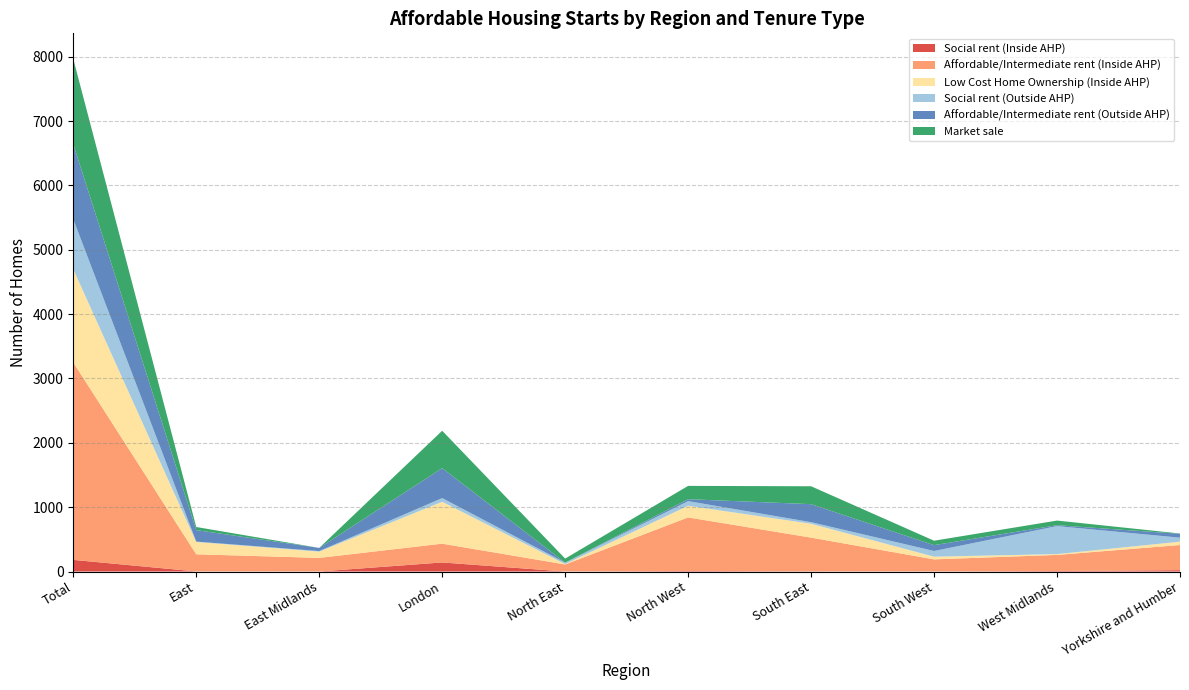

Reading right to left, what are all the values shown in this chart?

Social rent (Inside AHP): Yorkshire and Humber=21	West Midlands=8	South West=0	South East=2	North West=8	North East=0	London=141	East Midlands=0	East=1	Total=181
Affordable/Intermediate rent (Inside AHP): Yorkshire and Humber=391	West Midlands=250	South West=189	South East=525	North West=833	North East=110	London=292	East Midlands=212	East=267	Total=3069
Low Cost Home Ownership (Inside AHP): Yorkshire and Humber=52	West Midlands=13	South West=42	South East=215	North West=181	North East=6	London=651	East Midlands=97	East=191	Total=1448
Social rent (Outside AHP): Yorkshire and Humber=62	West Midlands=435	South West=88	South East=25	North West=72	North East=22	London=57	East Midlands=9	East=6	Total=776
Affordable/Intermediate rent (Outside AHP): Yorkshire and Humber=60	West Midlands=14	South West=91	South East=280	North West=30	North East=0	London=466	East Midlands=49	East=179	Total=1169
Market sale: Yorkshire and Humber=5	West Midlands=72	South West=69	South East=278	North West=207	North East=63	London=581	East Midlands=0	East=48	Total=1323